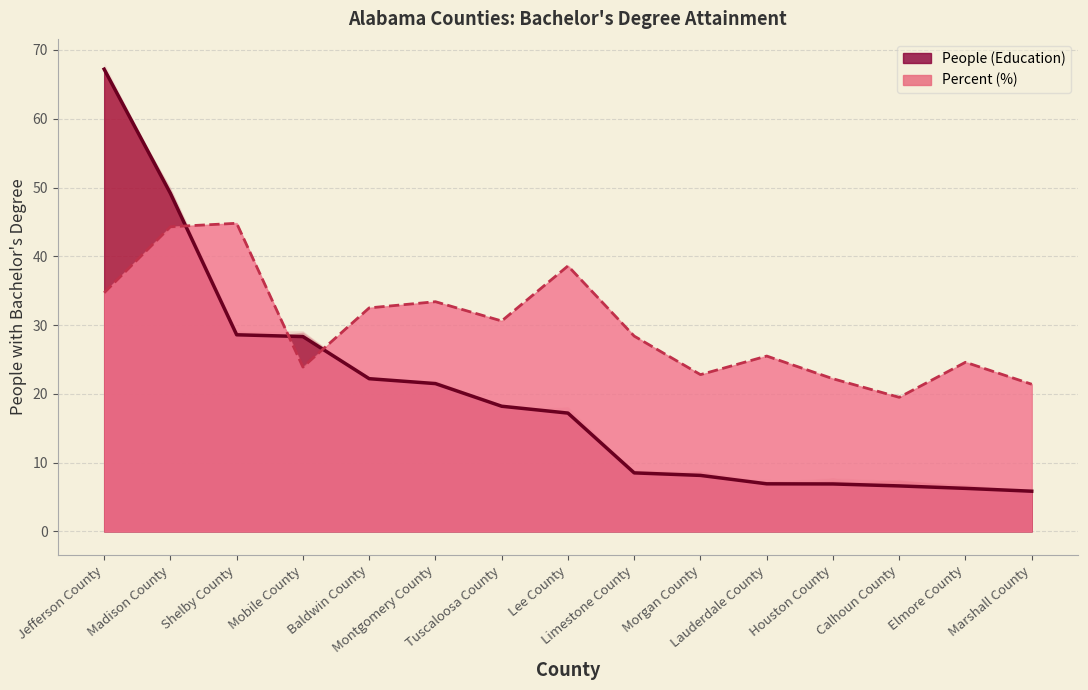

Rank the series at Marshall County from lowest to highest value.

People (Education), Percent